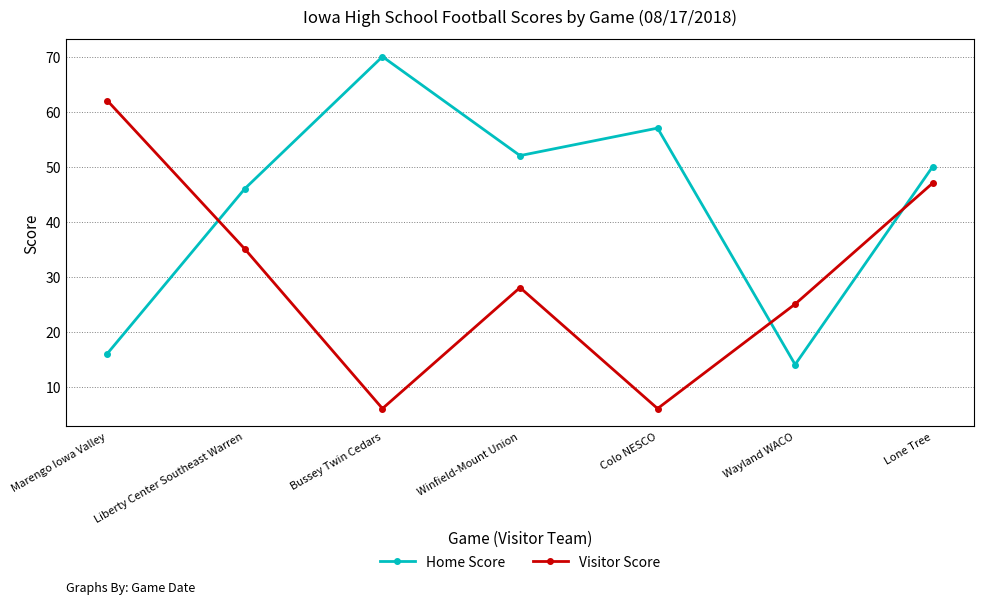

What is the sum of all Visitor Score values?

209